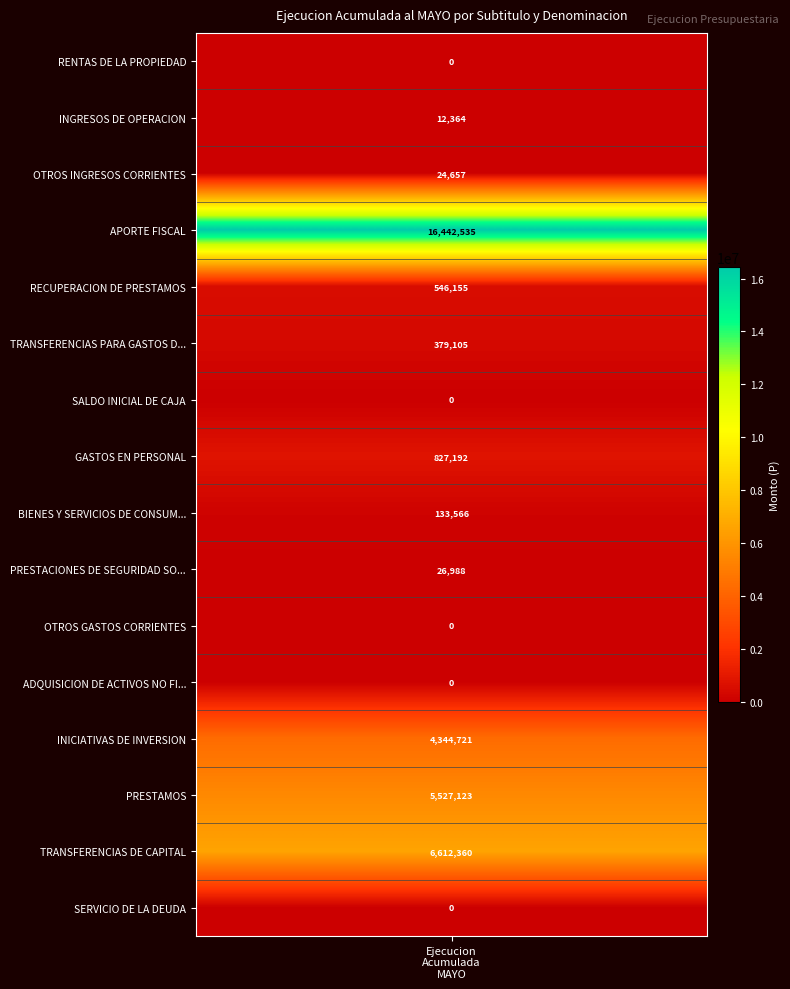

Reading left to right, transcribe all the data shown in this chart.

values=0	1=12364	2=24657	3=16442535	4=546155	5=379105	6=0	7=827192	8=133566	9=26988	10=0	11=0	12=4344721	13=5527123	14=6612360	15=0